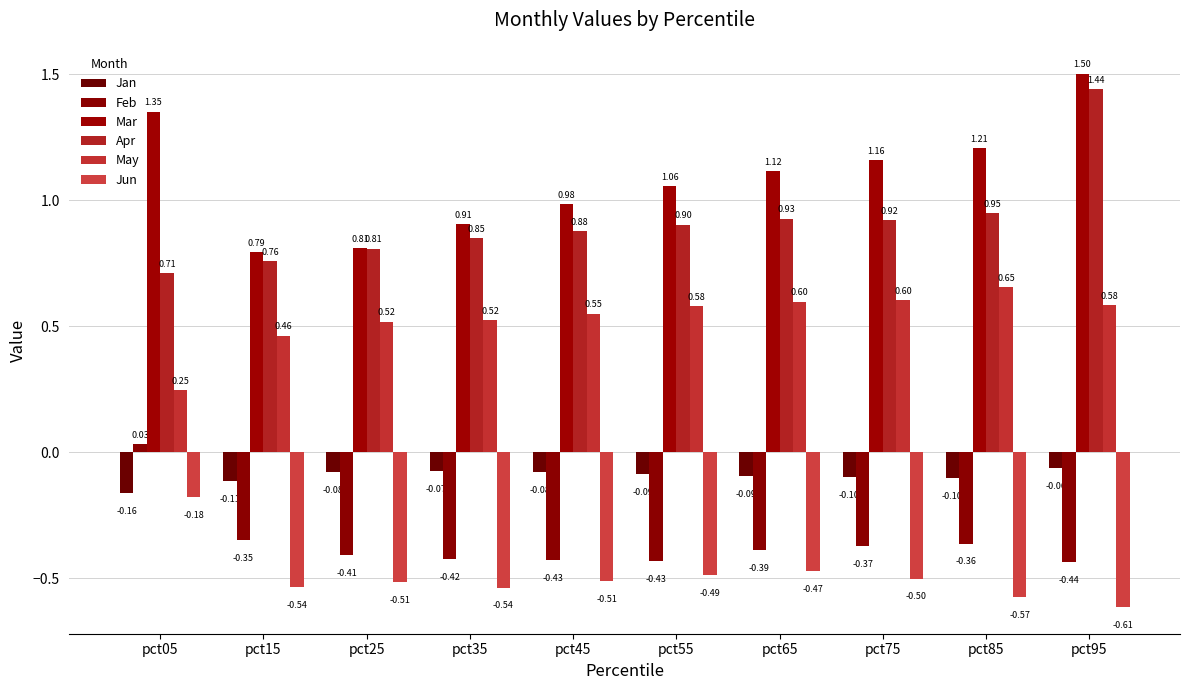

What are all the series names shown in the legend?

Jan, Feb, Mar, Apr, May, Jun